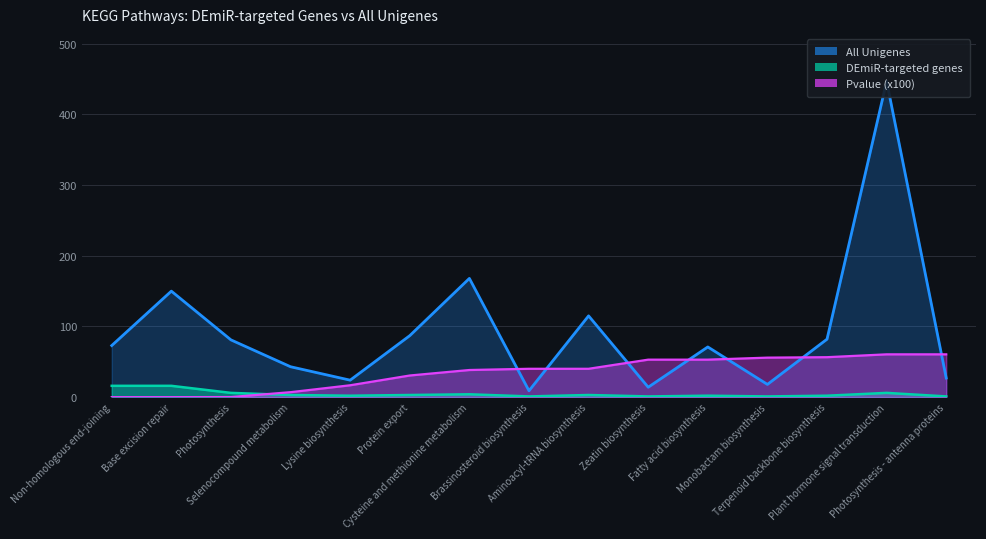

How many data points does each series have?

15